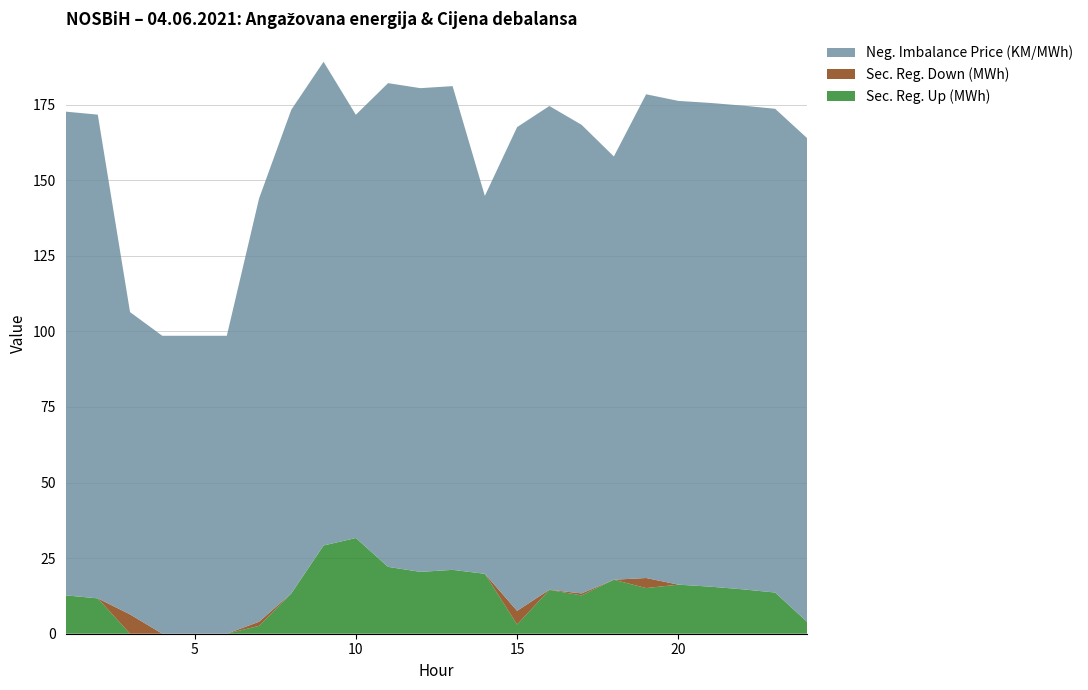

Reading left to right, list all the values displayed in this chart.

Sec. Reg. Up (MWh): 1=12.7	2=11.7	3=0.0	4=0.0	5=0.0	6=0.0	7=2.6	8=13.3	9=29.2	10=31.7	11=22.1	12=20.5	13=21.1	14=19.8	15=3.0	16=14.5	17=12.7	18=17.9	19=15.1	20=16.2	21=15.6	22=14.7	23=13.6	24=3.8
Sec. Reg. Down (MWh): 1=0.0	2=0.0	3=6.4	4=0.0	5=0.0	6=0.0	7=1.4	8=0.0	9=0.0	10=0.0	11=0.0	12=0.0	13=0.0	14=0.0	15=4.5	16=0.1	17=0.7	18=0.0	19=3.3	20=0.0	21=0.0	22=0.0	23=0.0	24=0.0
Neg. Imbalance Price (KM/MWh): 1=160.0	2=160.0	3=100.0	4=98.5	5=98.5	6=98.5	7=140.0	8=160.0	9=160.0	10=140.0	11=160.0	12=160.0	13=160.0	14=125.0	15=160.0	16=160.0	17=155.0	18=140.0	19=160.0	20=160.0	21=160.0	22=160.0	23=160.0	24=160.0